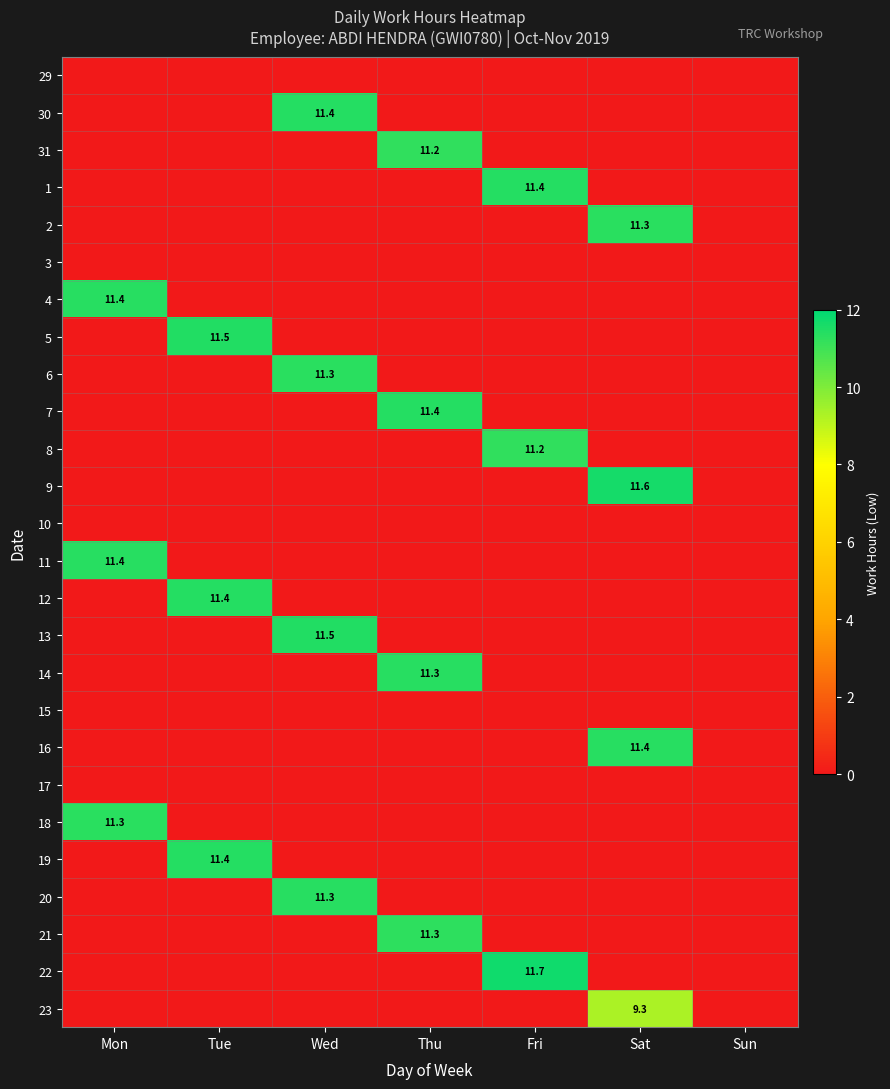

How many series are shown in this chart?

26